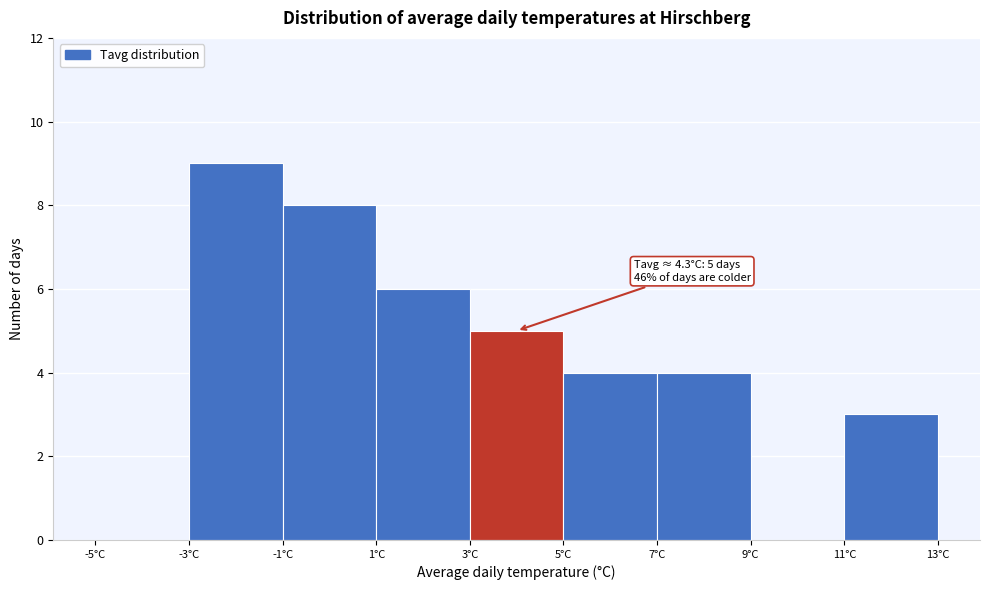

Which range on the x-axis has the tallest bar?

-3 to -1